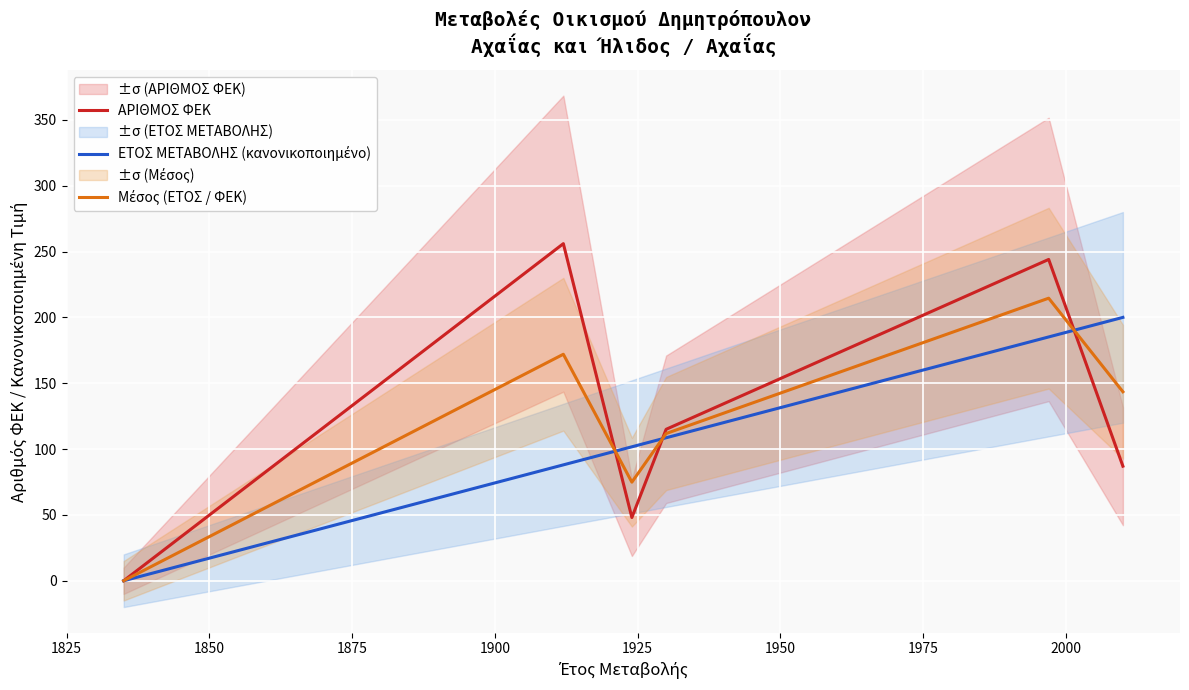

What are all the series names shown in the legend?

ΑΡΙΘΜΟΣ ΦΕΚ, ΕΤΟΣ ΜΕΤΑΒΟΛΗΣ (κανονικοποιημένο), Μέσος (ΕΤΟΣ / ΦΕΚ)